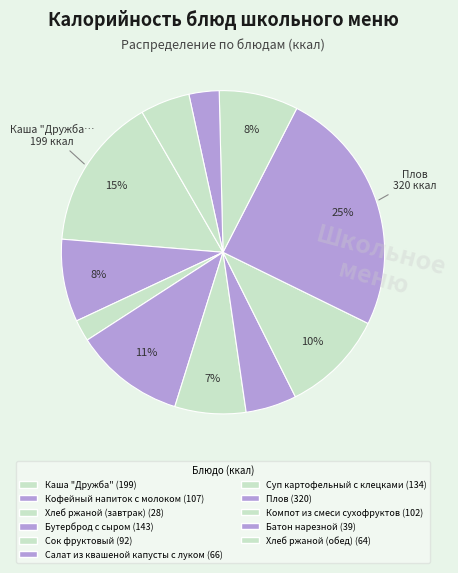

How many slices are in this pie chart?

11